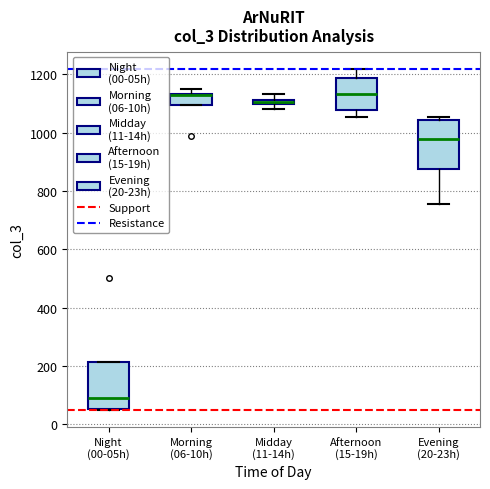

Where is the upper edge of the box for Midday (11-14h) on the y-axis? The values are not printed on the chart, so give them approximately, as read against the axis.

1120